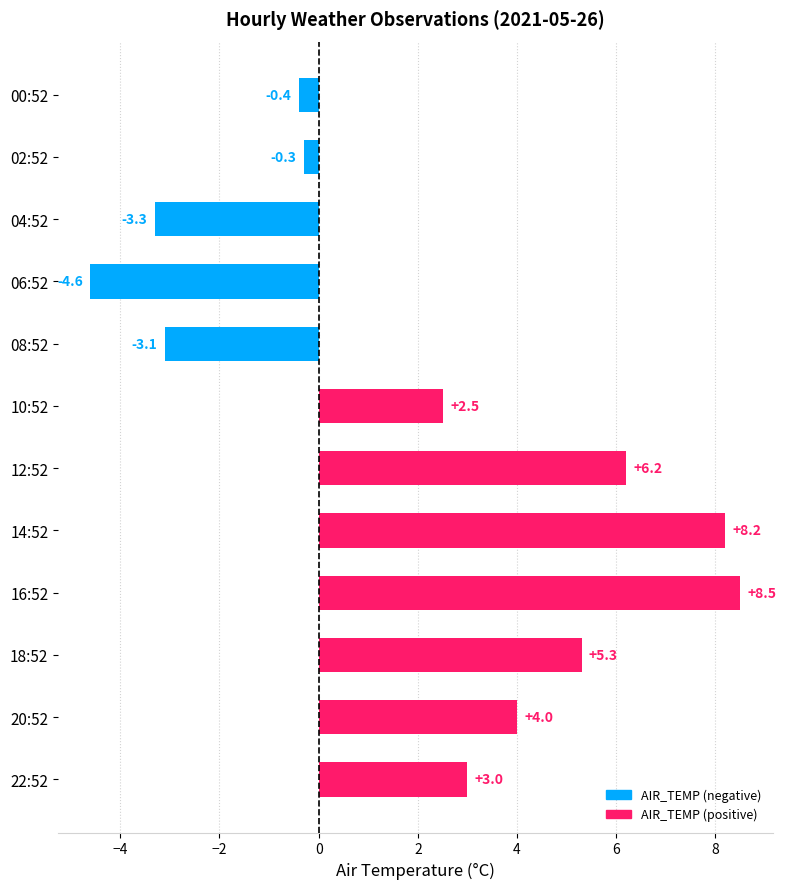

At which category does the chart reach its peak across all series?

16:52